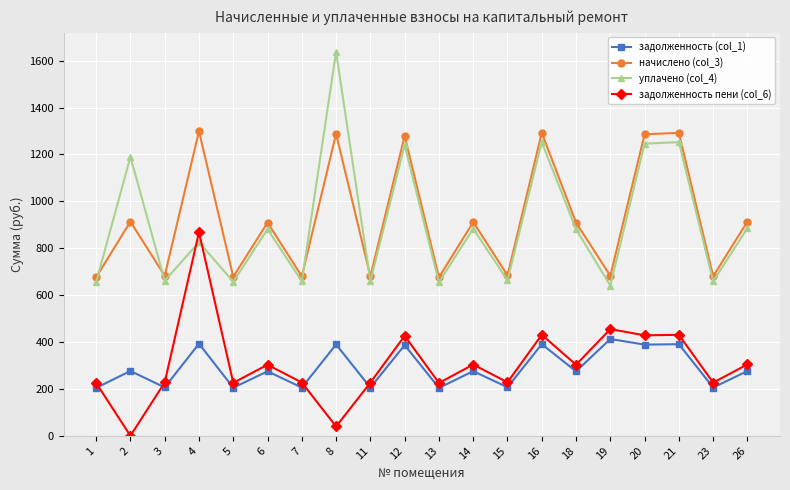

What is the difference between the maximum and second lowest values in the начислено (col_3) series?

623.2